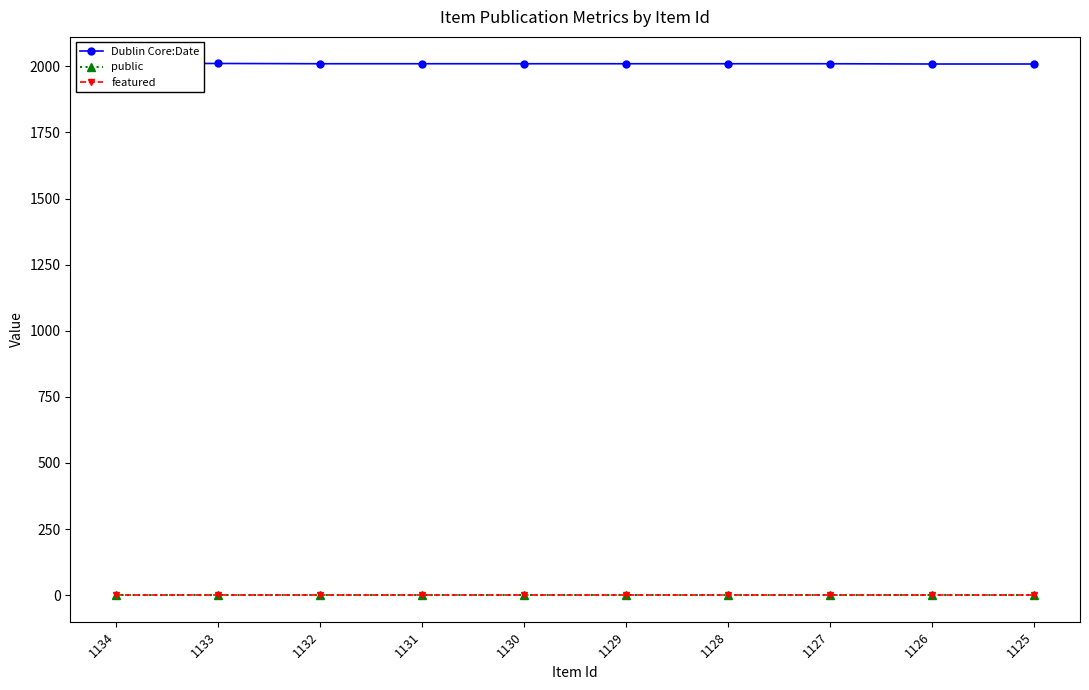

Count the number of data series in this chart.

3